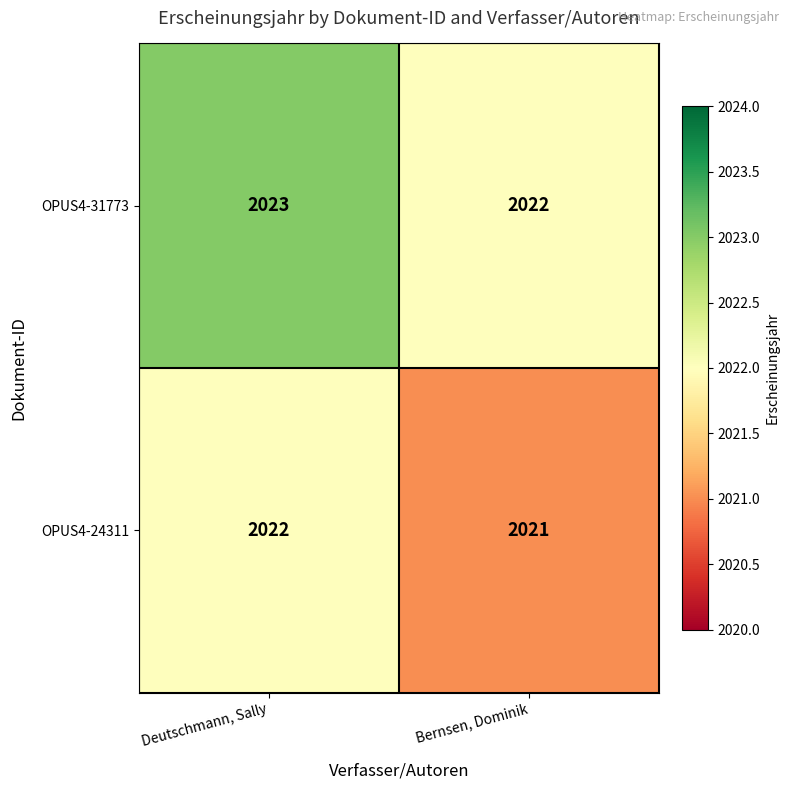

Is it true that OPUS4-31773 equals 3525 at Bernsen, Dominik?

False